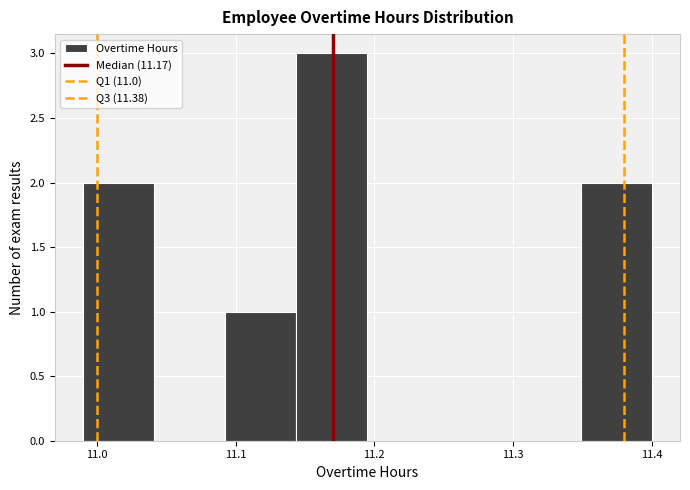

How tall is the bar that spans 11.35 to 11.40 on the x-axis? Neither the bar edges nor the heights are printed on the chart, so give them approximately, as read against the axes.

2